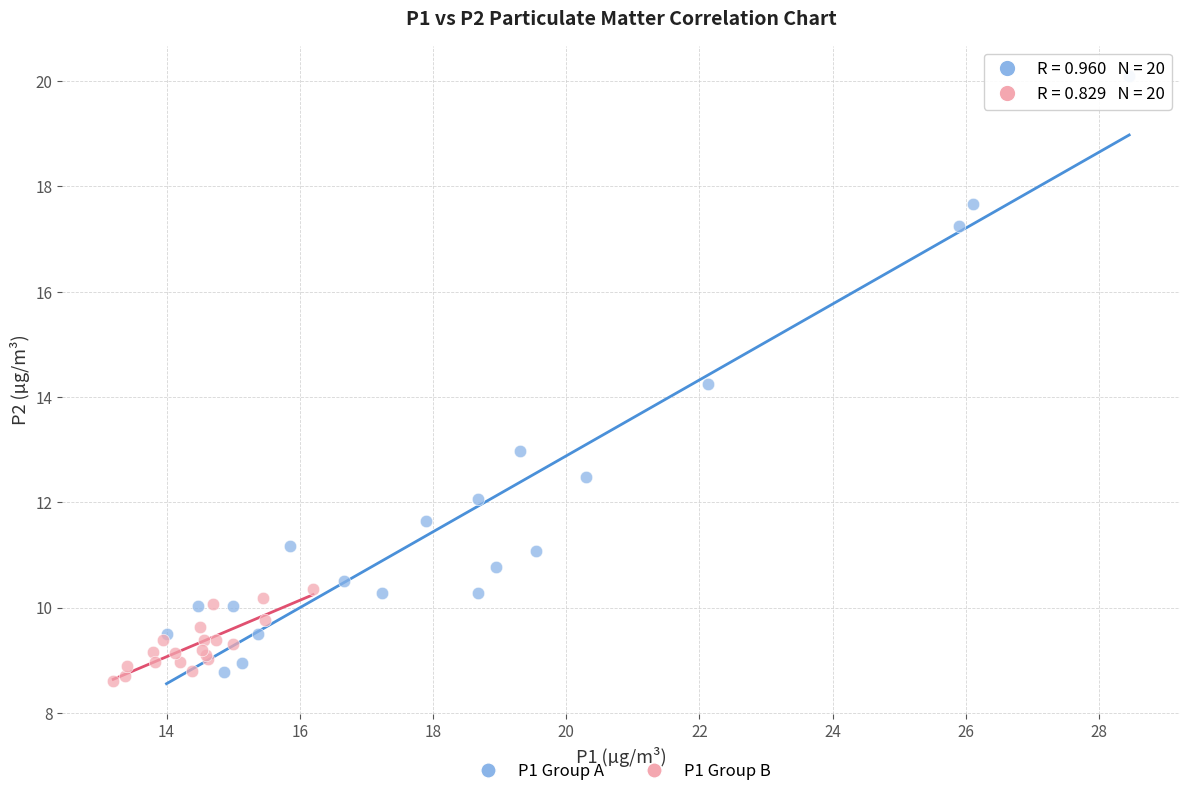

Which series contains the lowest Y value?

P1 Group B